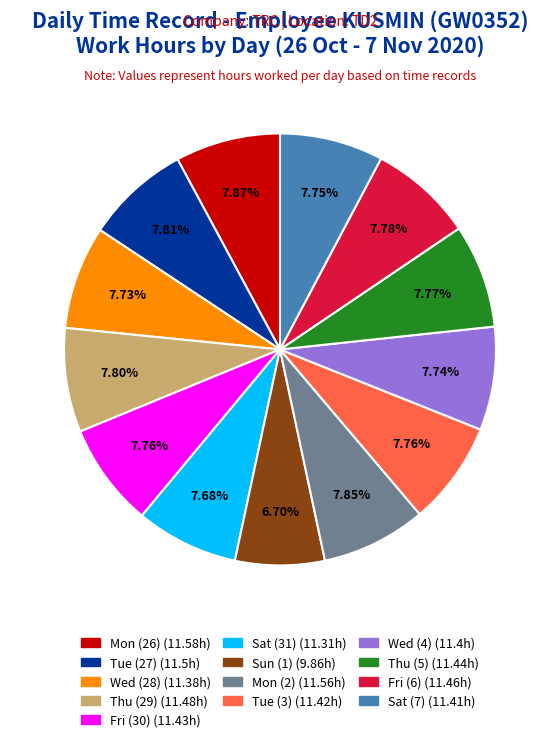

The Thu (5) slice represents 15% of the pie. True or false?

False